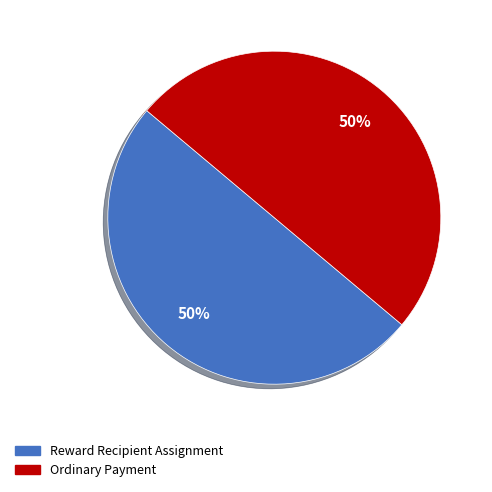

To the nearest percent, what is the average slice percentage?

50%